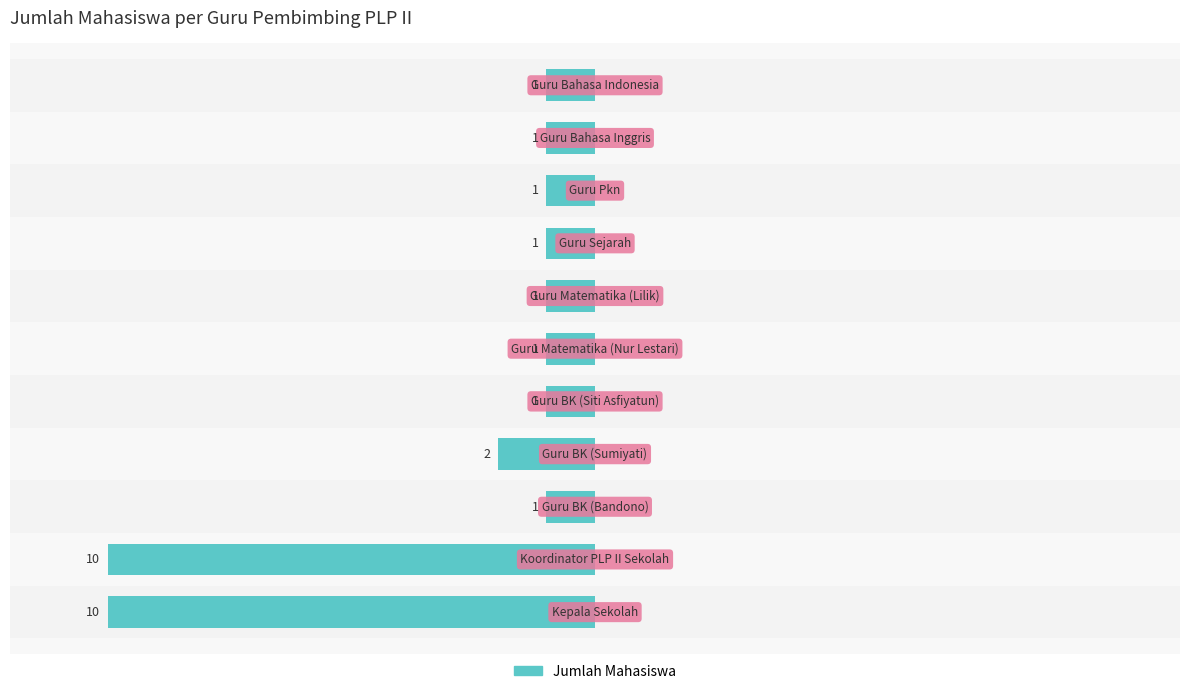

How many bars are there in total?

11